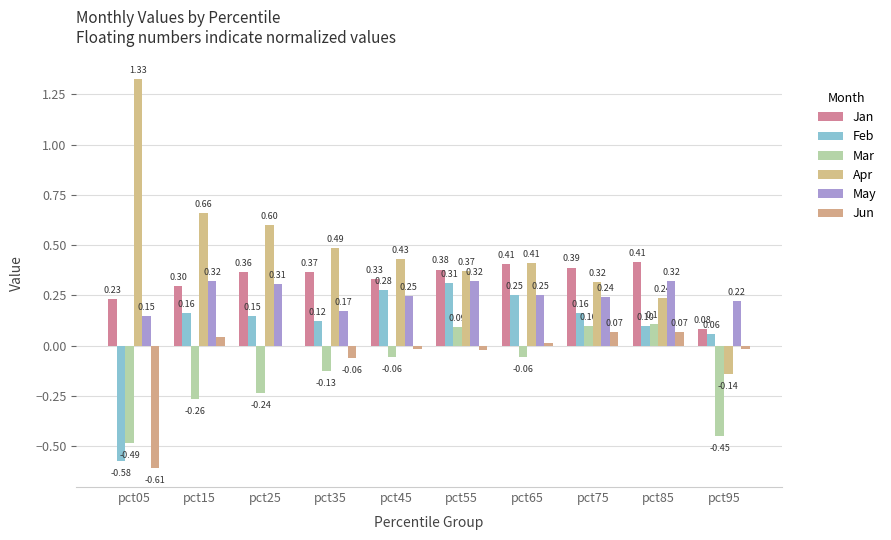

How many positive values does the Jun series have?

4